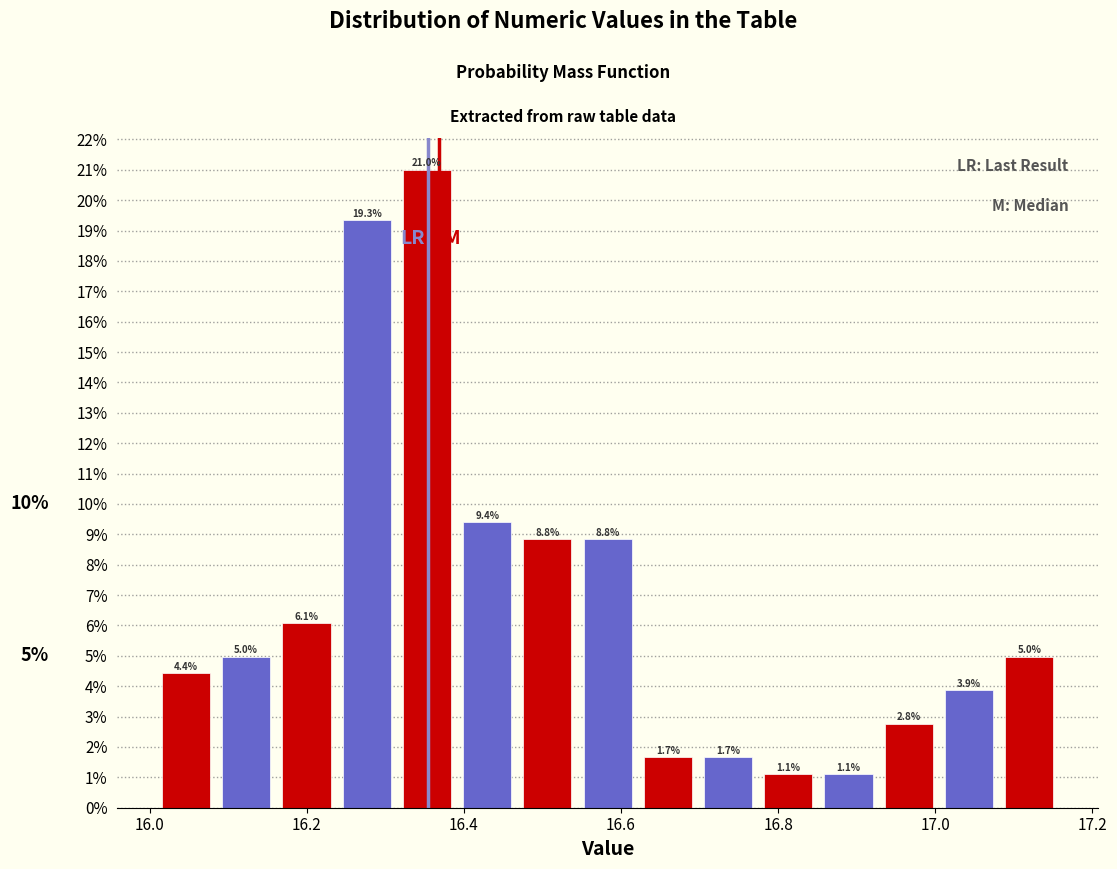

Around what value on the x-axis is the tallest bar? Give the approximate position of its centre, as read against the axis.

16.36